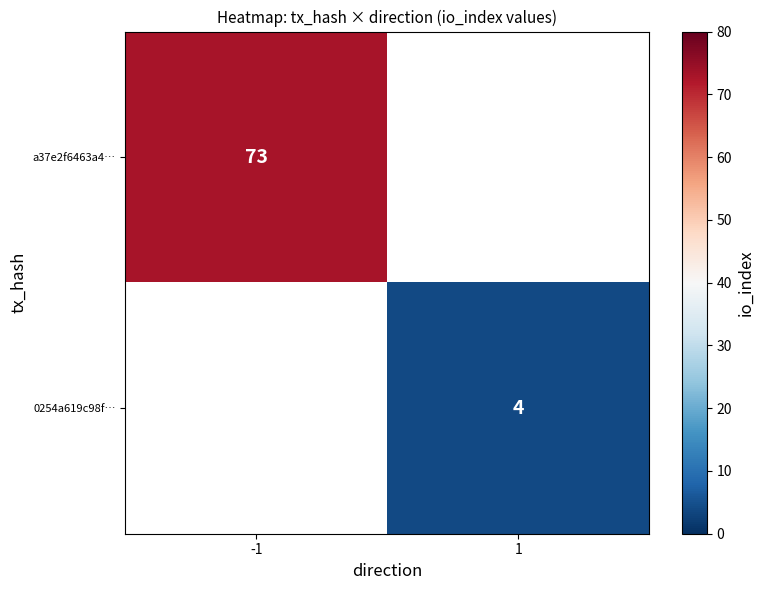

The 0254a619c98f… series shows 6.6 at 1. True or false?

False